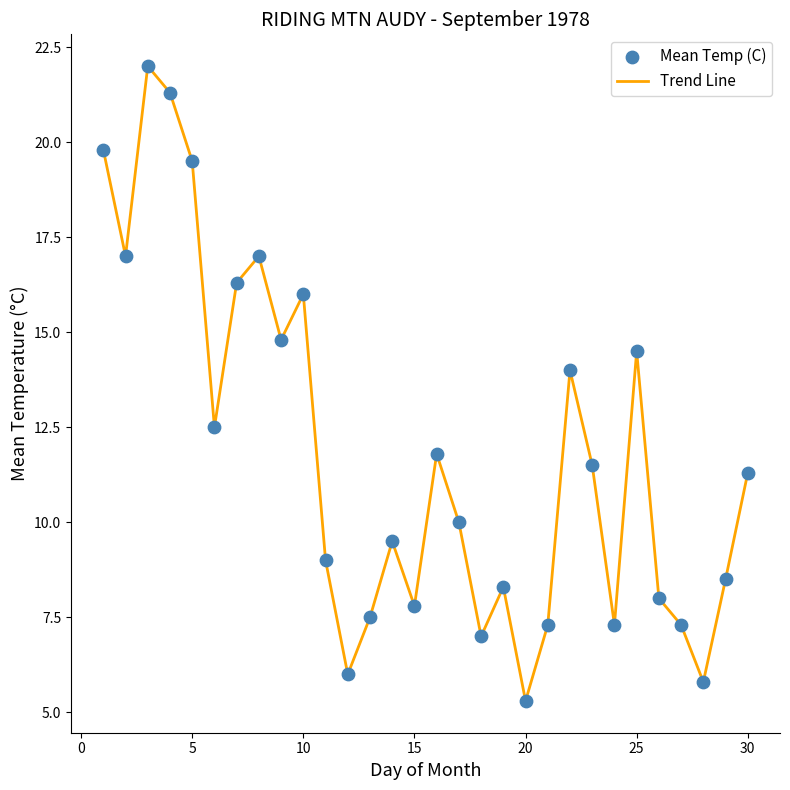

What is the greatest value displayed?

22.0